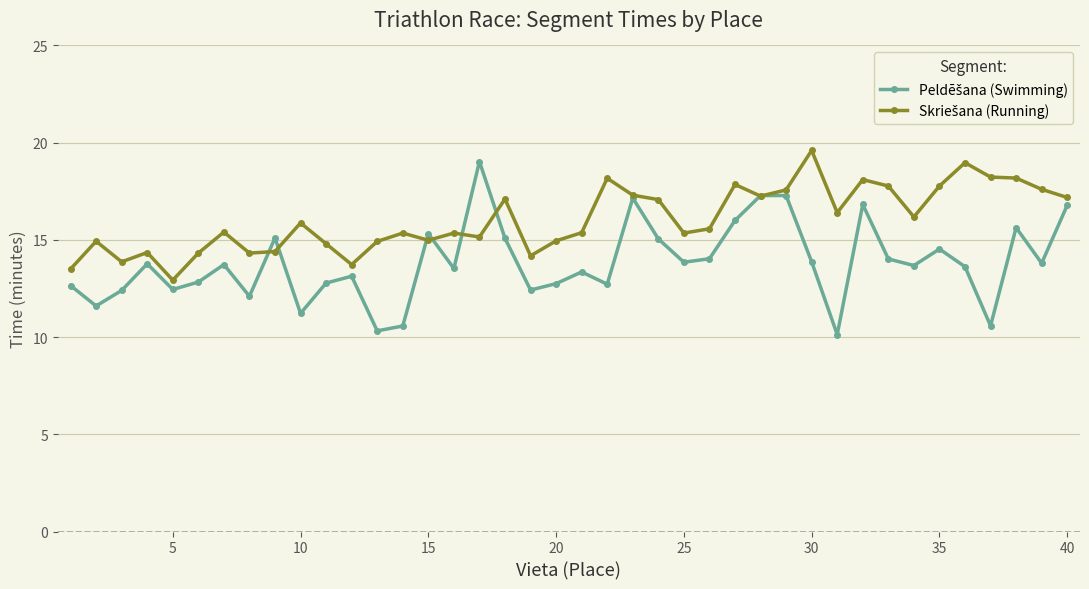

How many categories are shown in the chart?

40